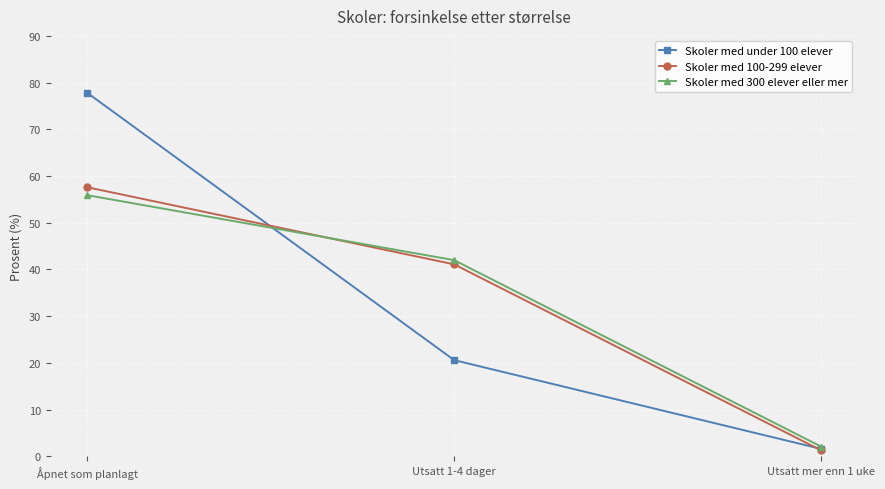

At which label does Skoler med 100-299 elever reach its peak?

Åpnet som planlagt